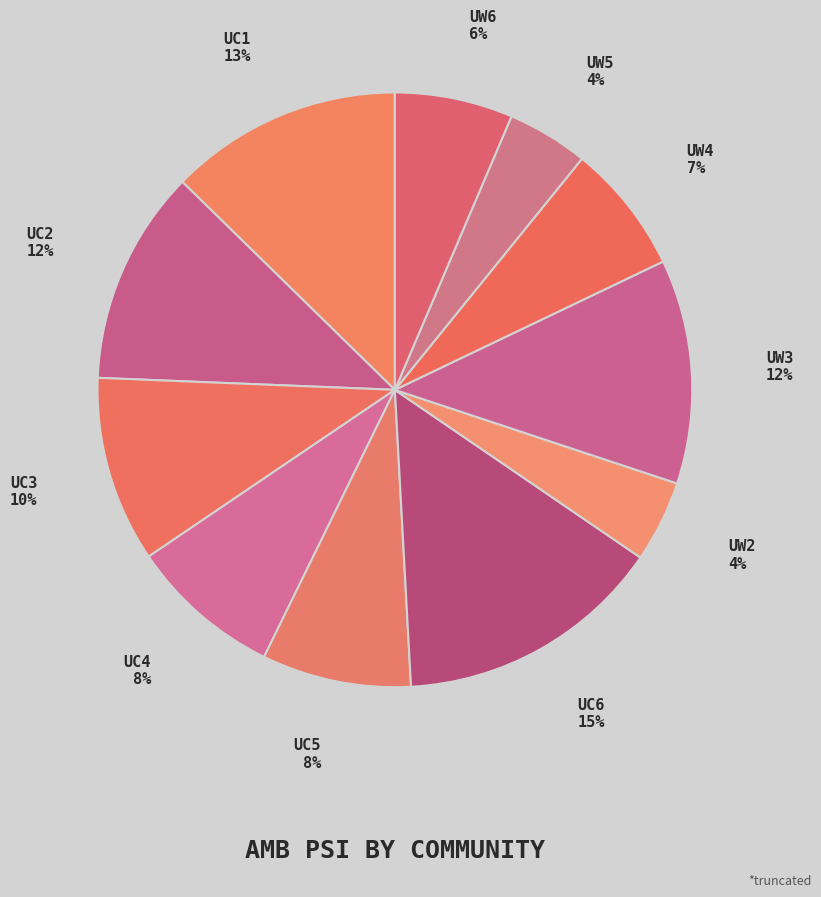

How many slices are in this pie chart?

11